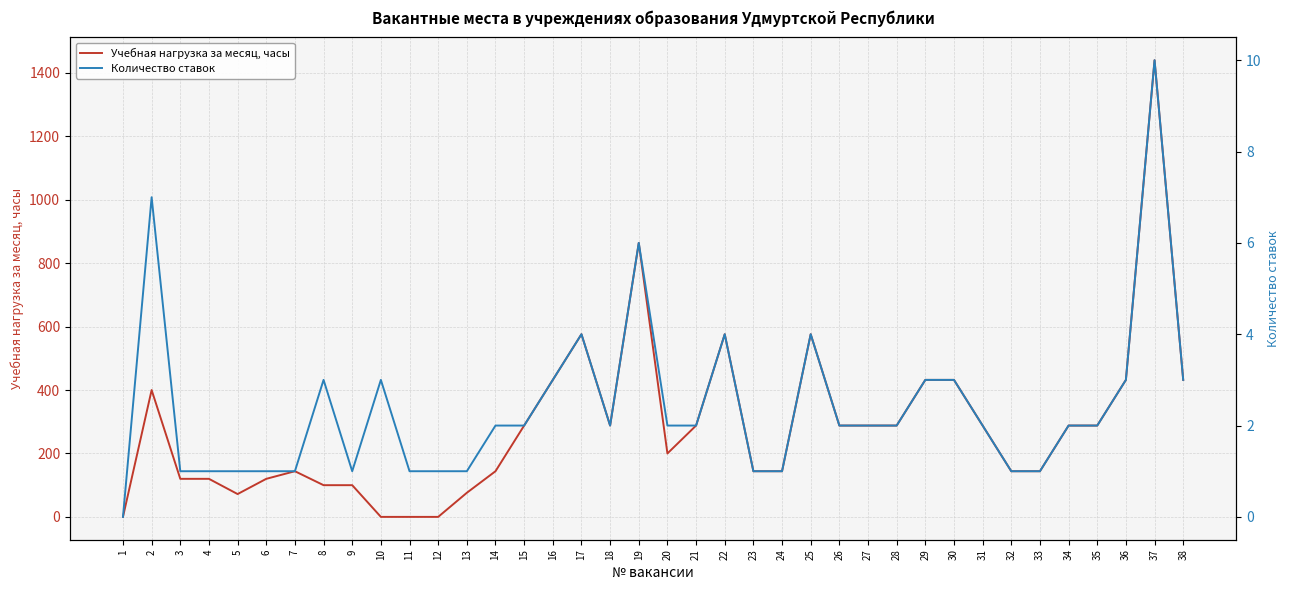

Which category has the lowest value in the Количество ставок series?

1